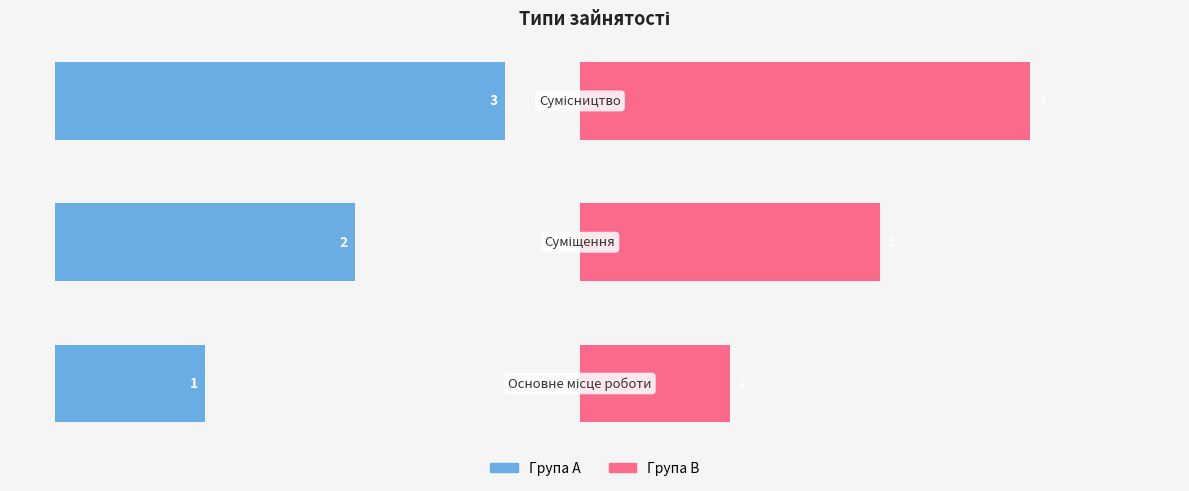

Are the bars grouped side by side (vs. stacked)?

Yes